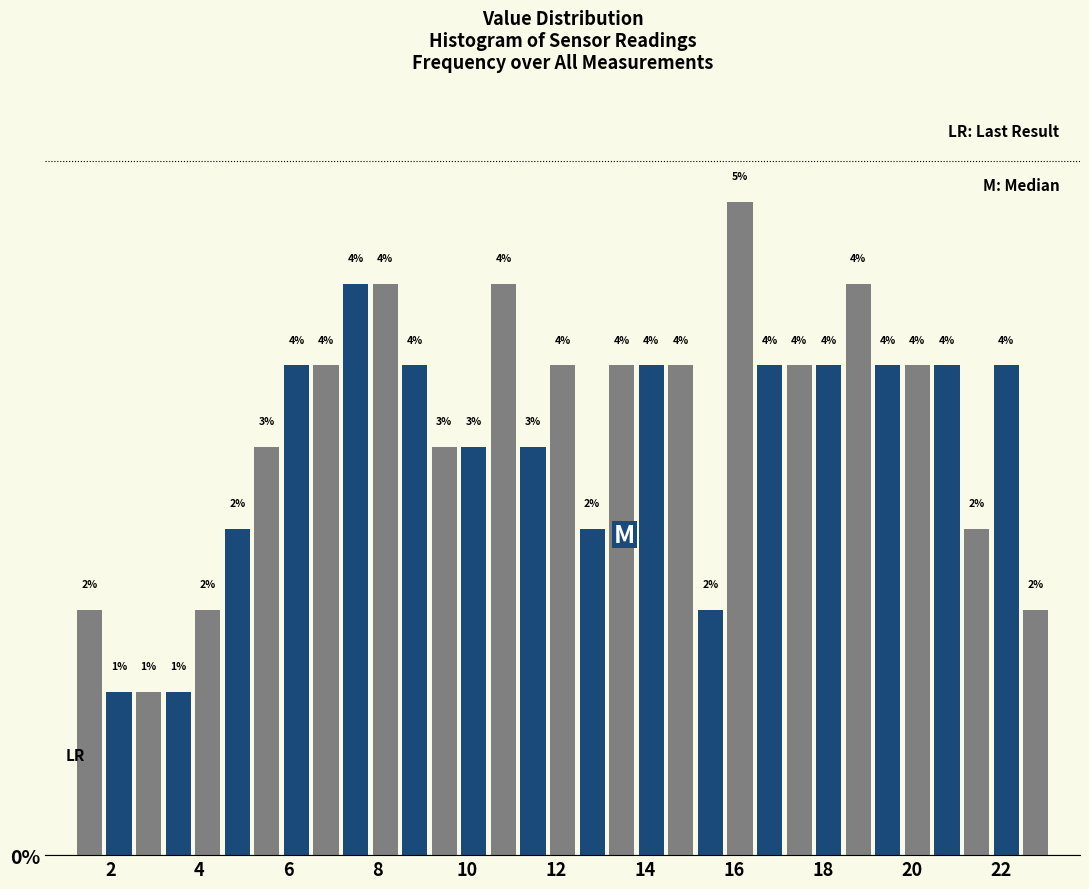

Read against the x-axis, roughly where is the centre of the tallest bar?

16.2